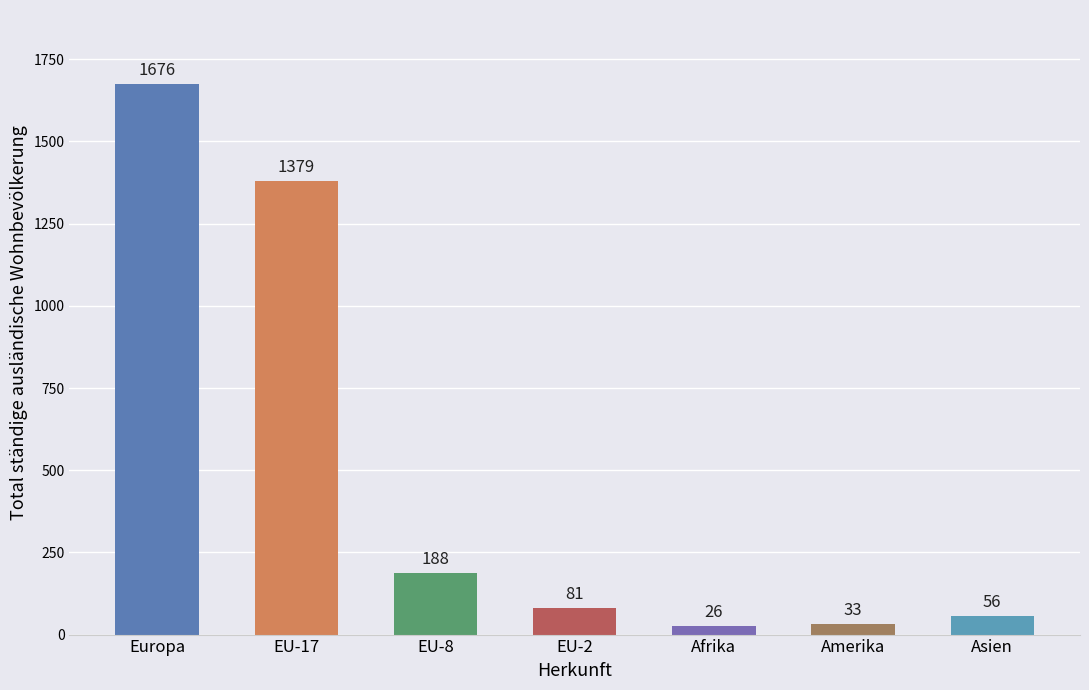

List the labels in order of value, smallest first.

Afrika, Amerika, Asien, EU-2, EU-8, EU-17, Europa